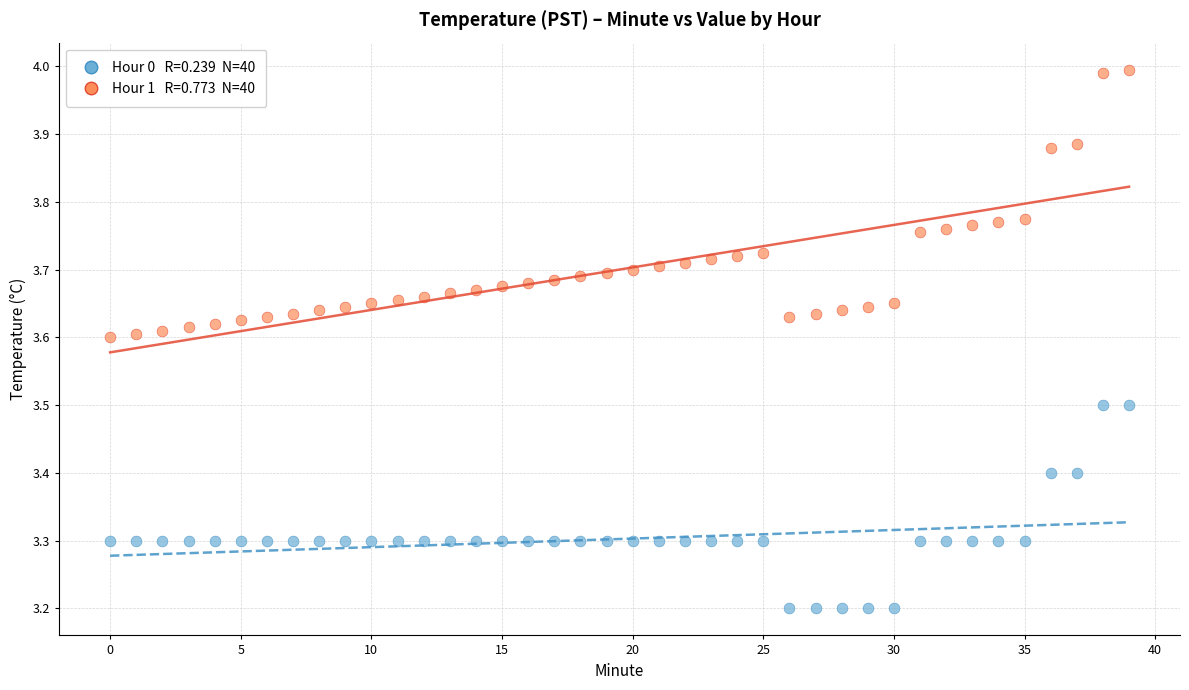

Across all data points, what is the range of Y values (max minus min)?

0.8